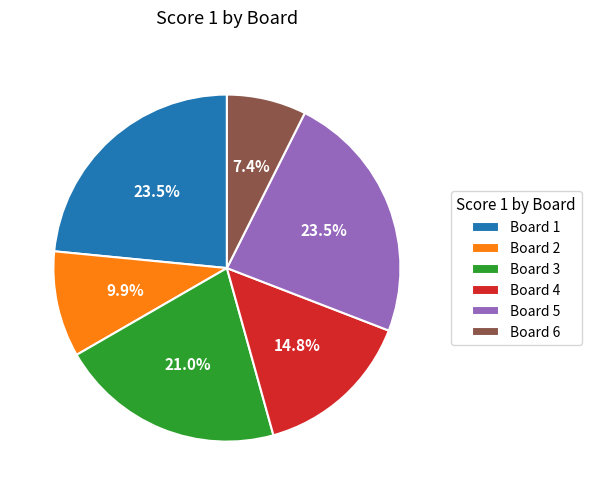

Which slice is the smallest?

Board 6